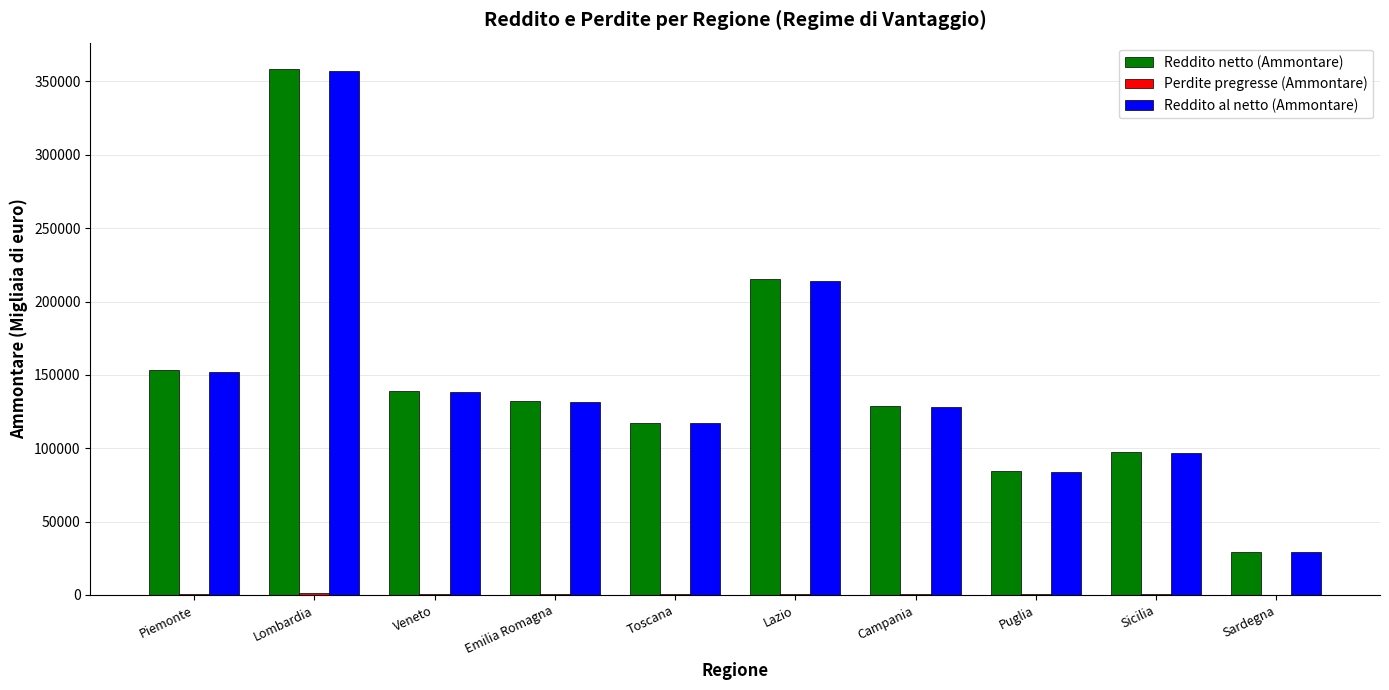

Is it true that Reddito al netto (Ammontare) equals 233634 at Veneto?

False